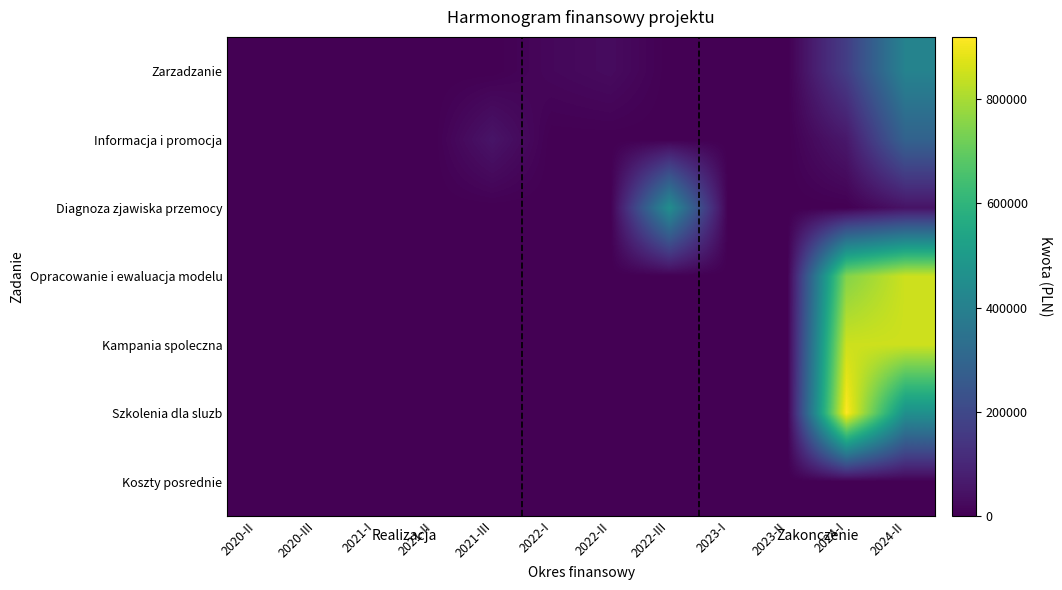

Count the number of data series in this chart.

7